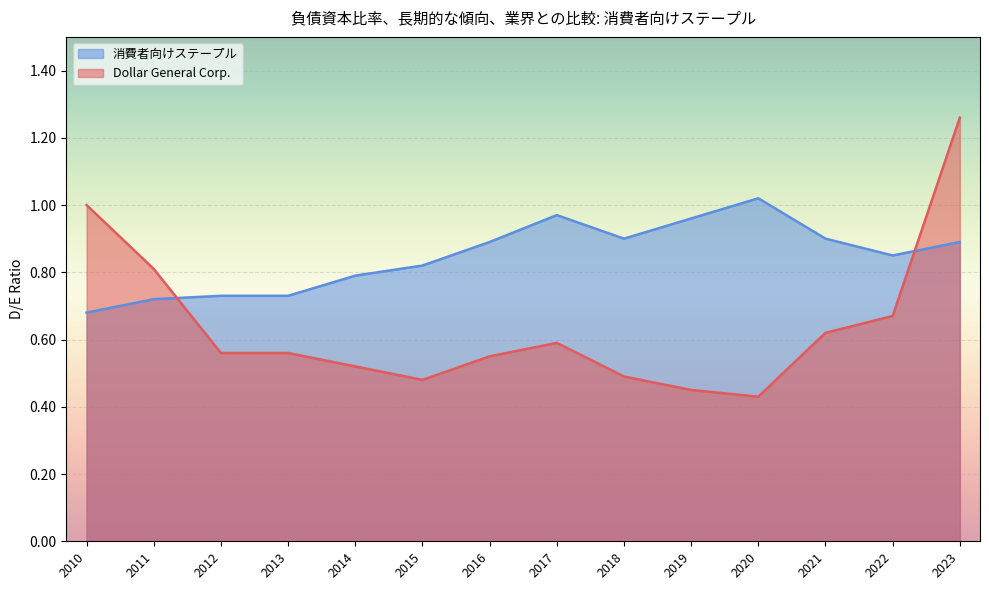

The Dollar General Corp. series shows 0.2 at 2017. True or false?

False